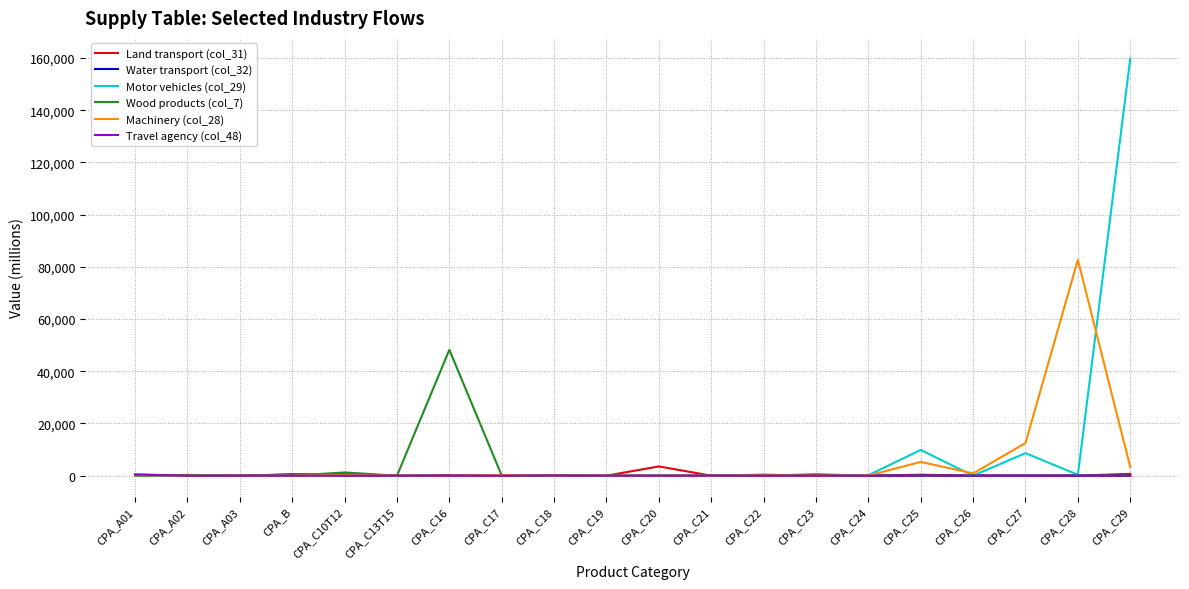

At which category does the chart reach its peak across all series?

CPA_C29